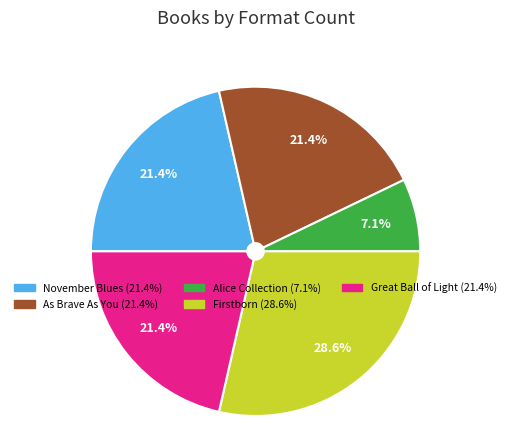

How much of the chart is everything except Alice Collection?

92.9%